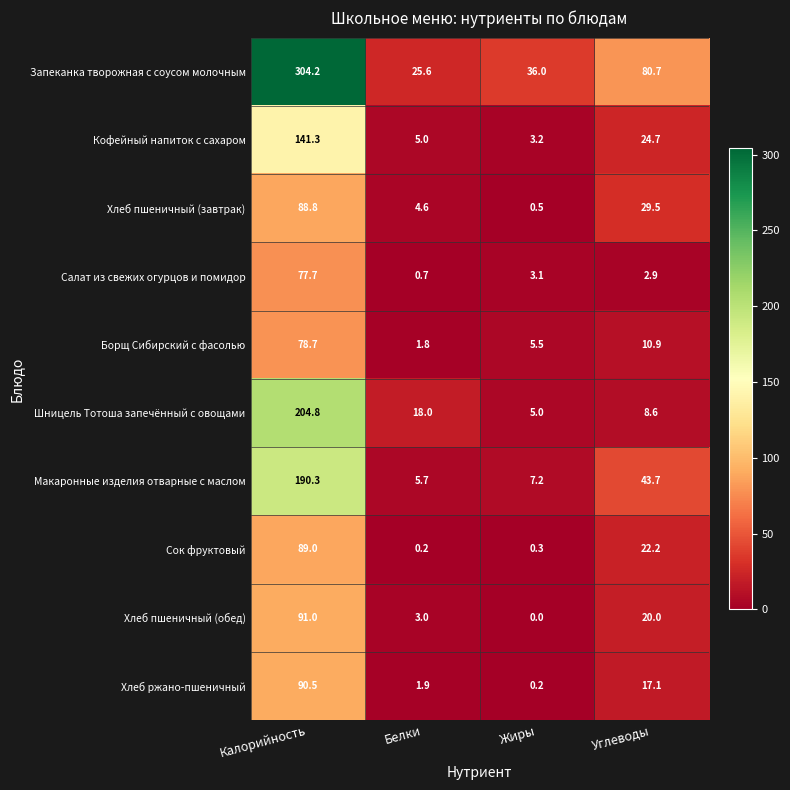

How many categories are shown in the chart?

4